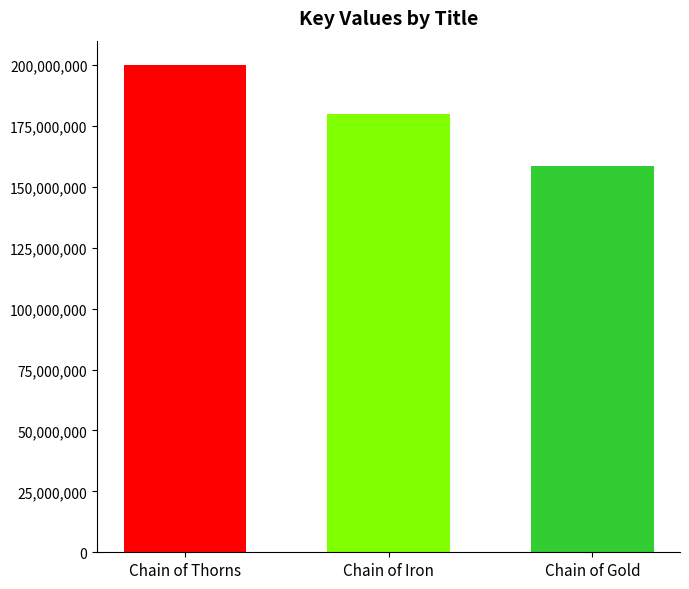

List the labels in order of value, largest first.

Chain of Thorns, Chain of Iron, Chain of Gold